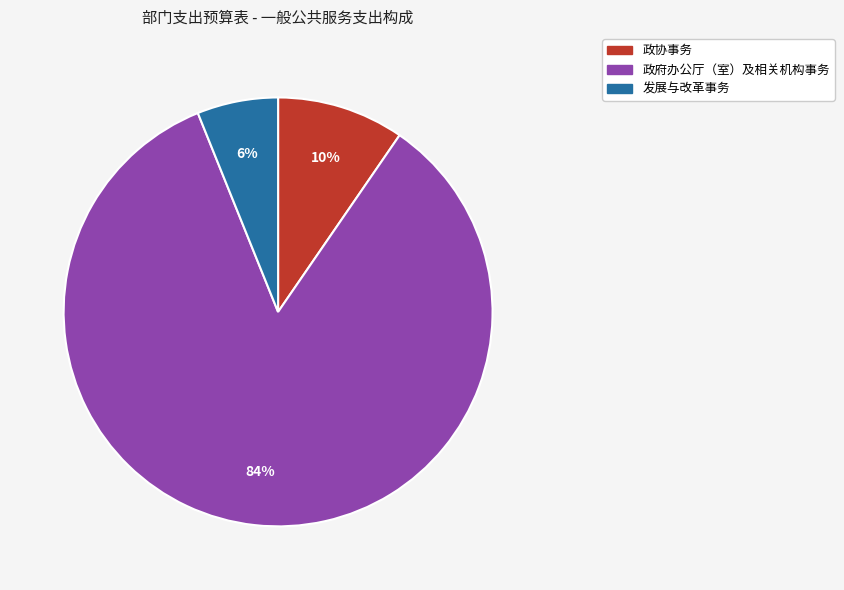

How many slices are in this pie chart?

3